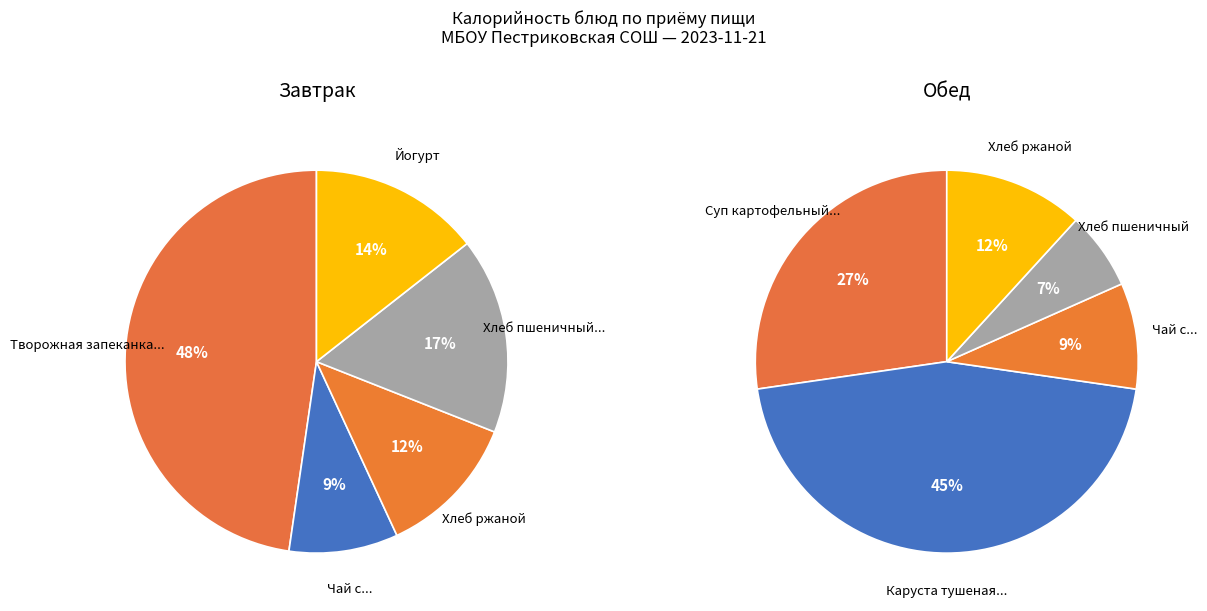

The 1 slice represents 45% of the pie. True or false?

True